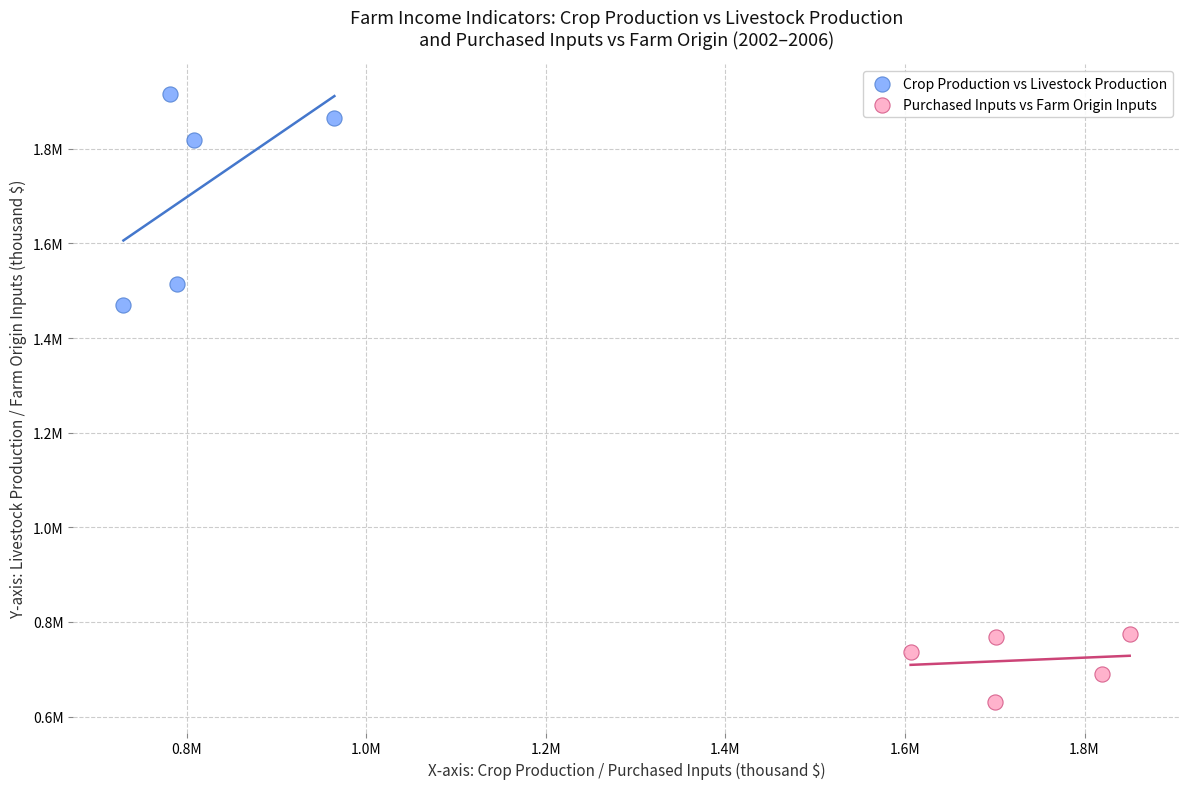

What are all the series names shown in the legend?

Crop Production vs Livestock Production, Purchased Inputs vs Farm Origin Inputs